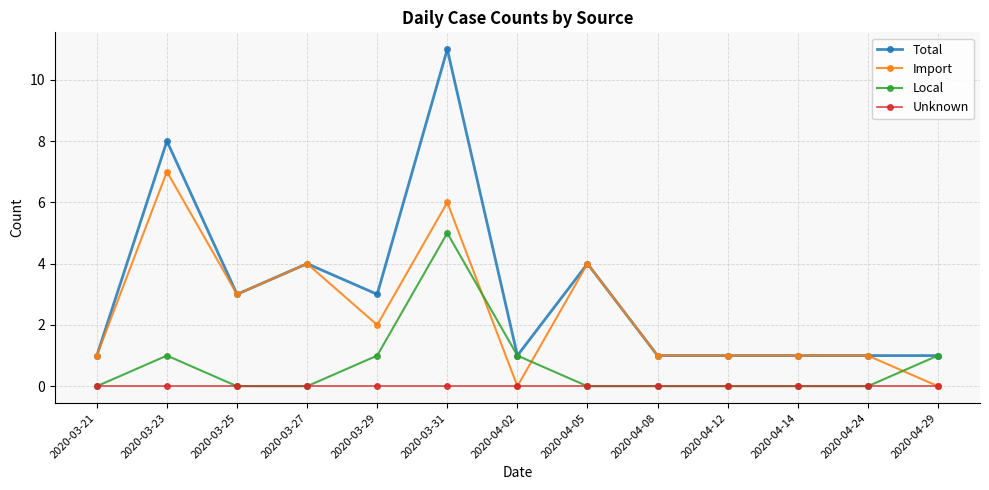

At which category does Total reach its first local peak?

2020-03-23